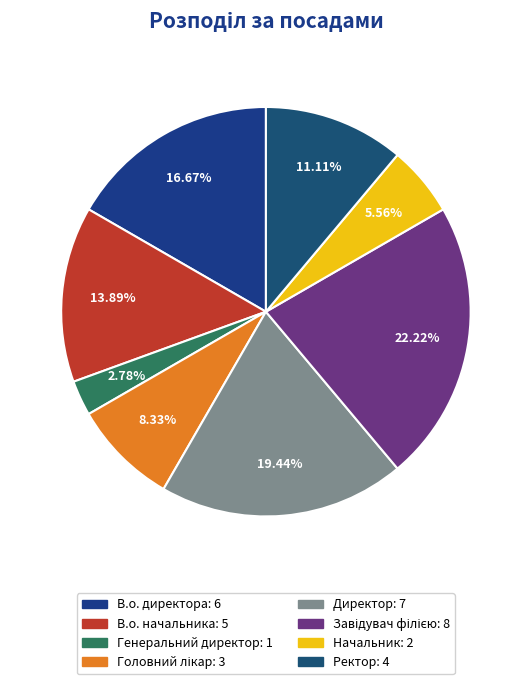

What percentage do Головний лікар and В.о. начальника together represent?

22.2%